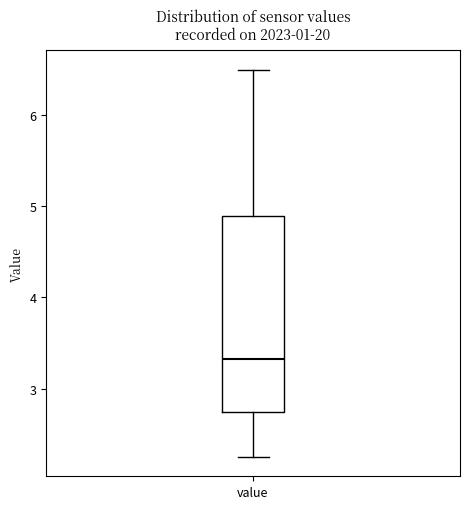

Read this box plot against the y-axis: the position of the median line, the range covered by the box, and the ends of both whiskers. The values are not printed on the chart, so give them approximately, as read against the axis.

median 3.3, box 2.7 to 4.9, whiskers 2.3 to 6.5